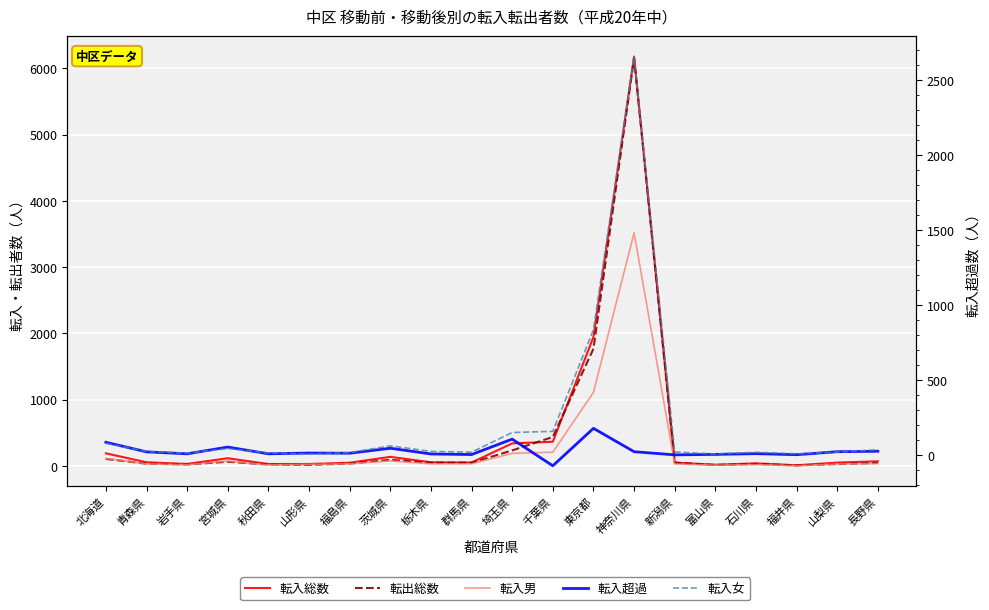

What are all the series names shown in the legend?

転入総数, 転出総数, 転入男, 転入超過, 転入女